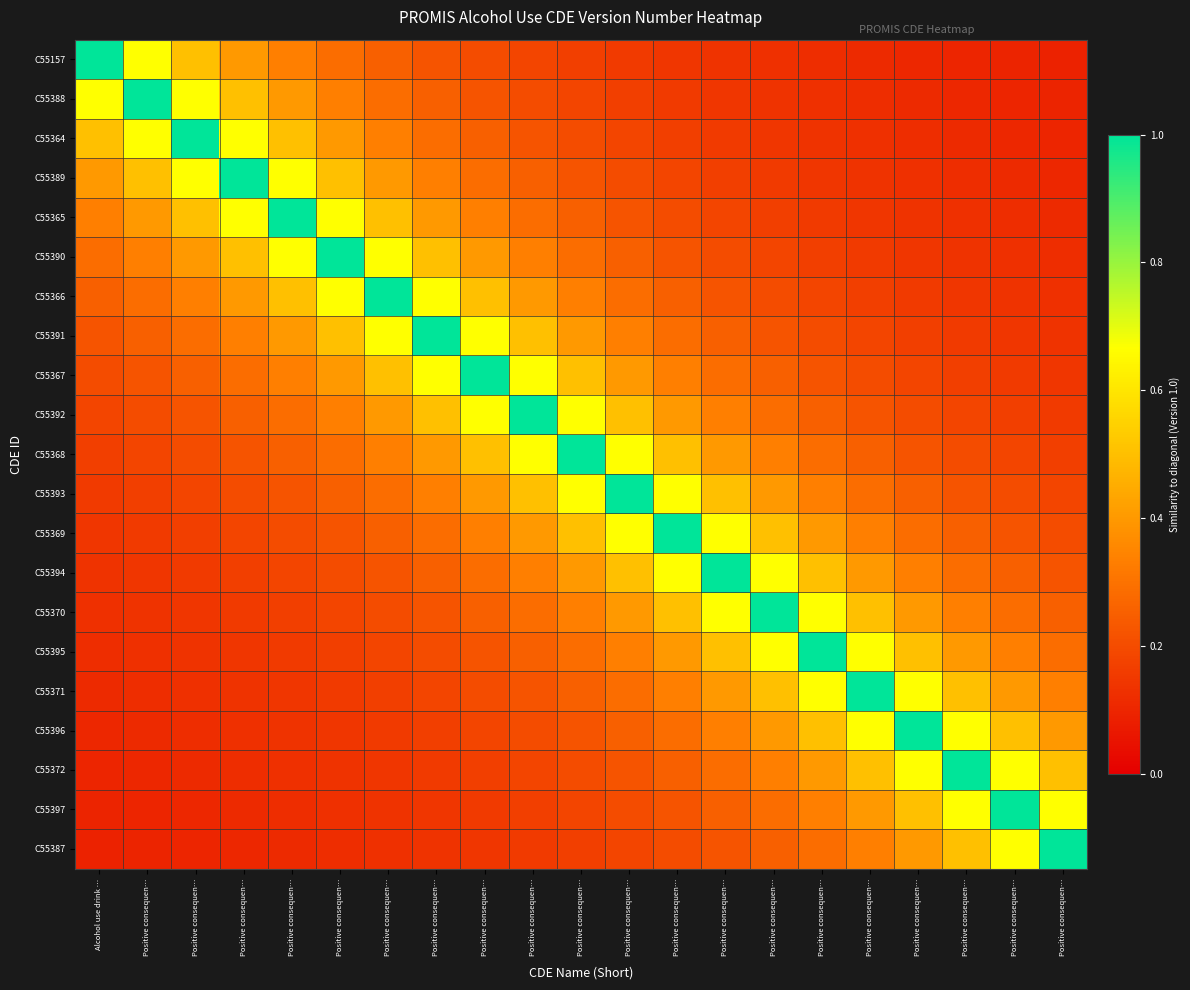

What is the greatest value displayed?

1.0